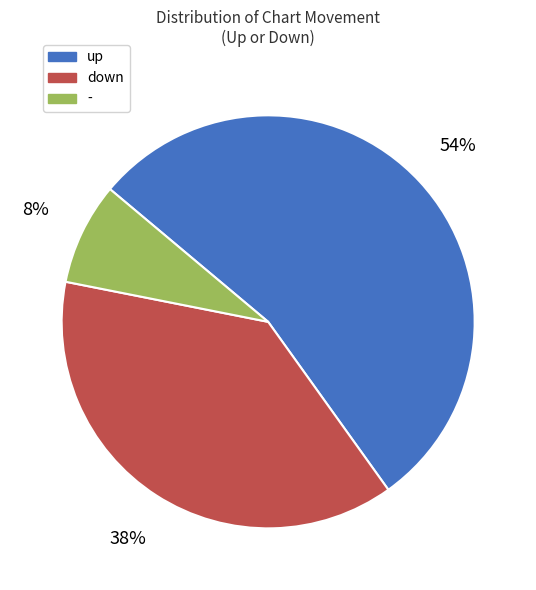

To the nearest percent, what portion does - represent?

8%